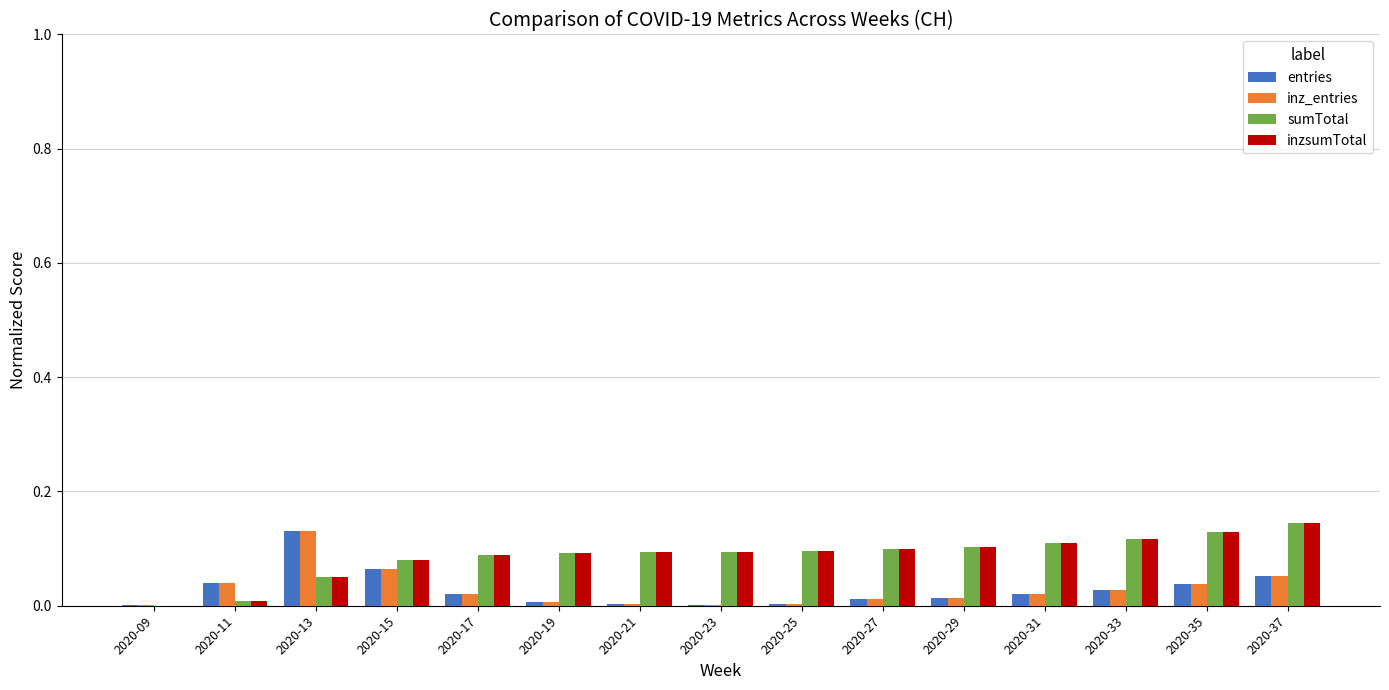

Are the bars grouped side by side (vs. stacked)?

Yes